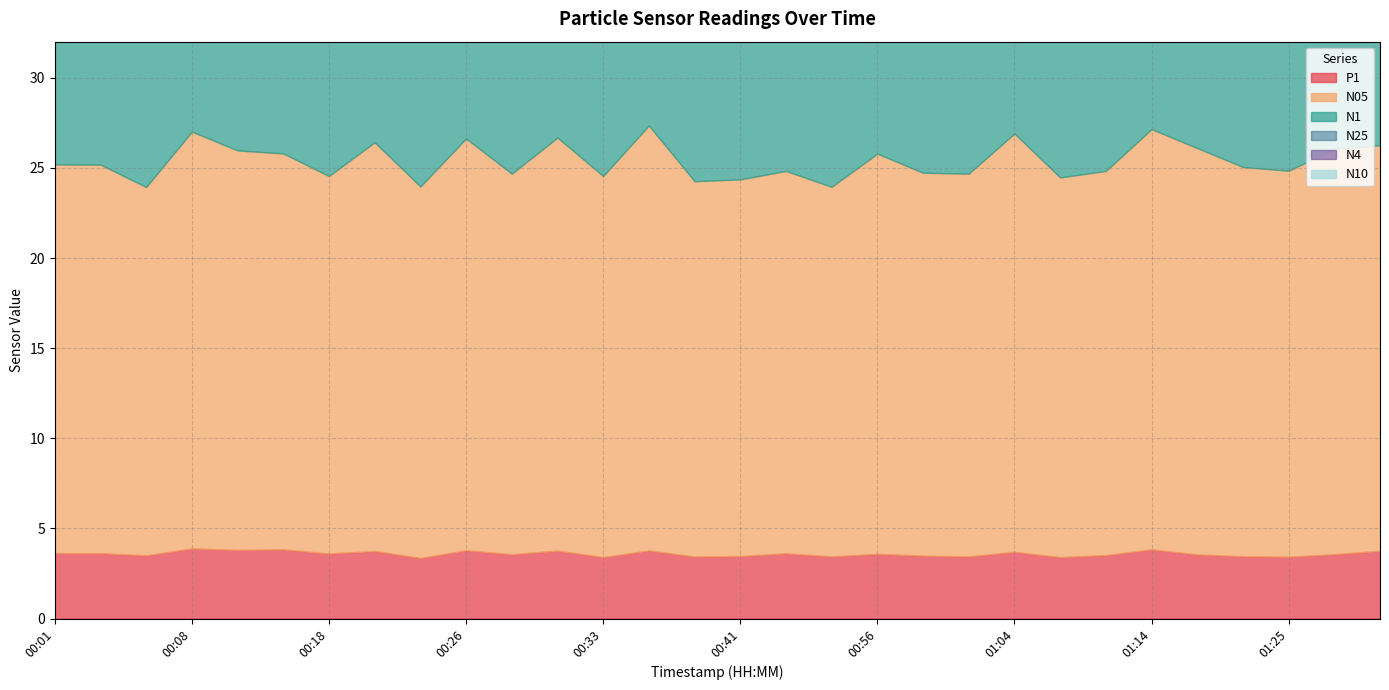

True or false: N10 and P1 intersect in this chart.

False